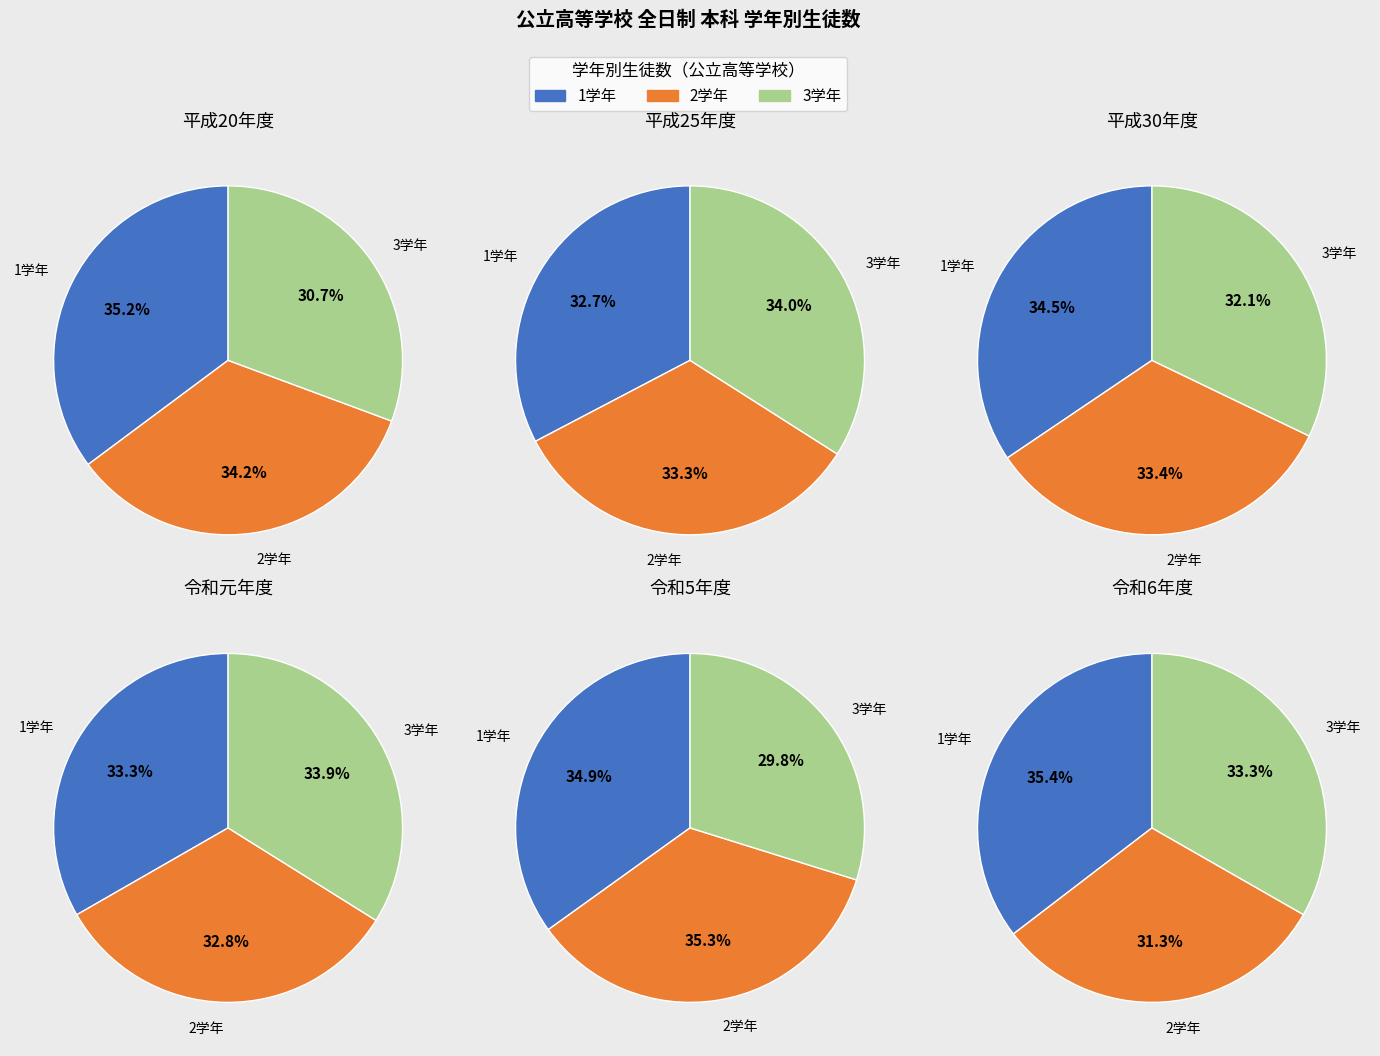

Count the number of slices in the pie.

3